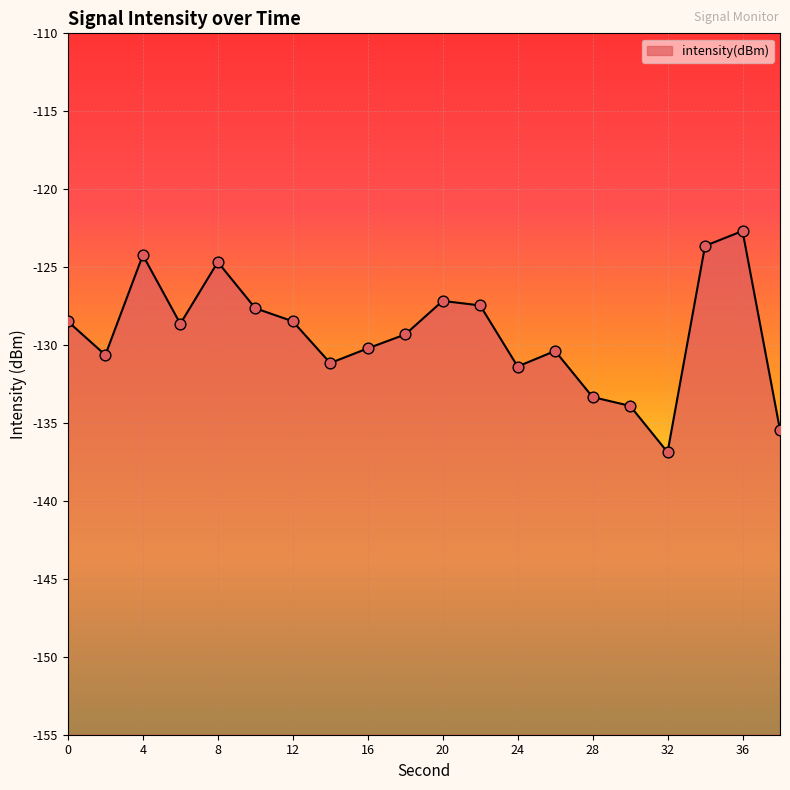

Between 20 and 32, which is larger?

20